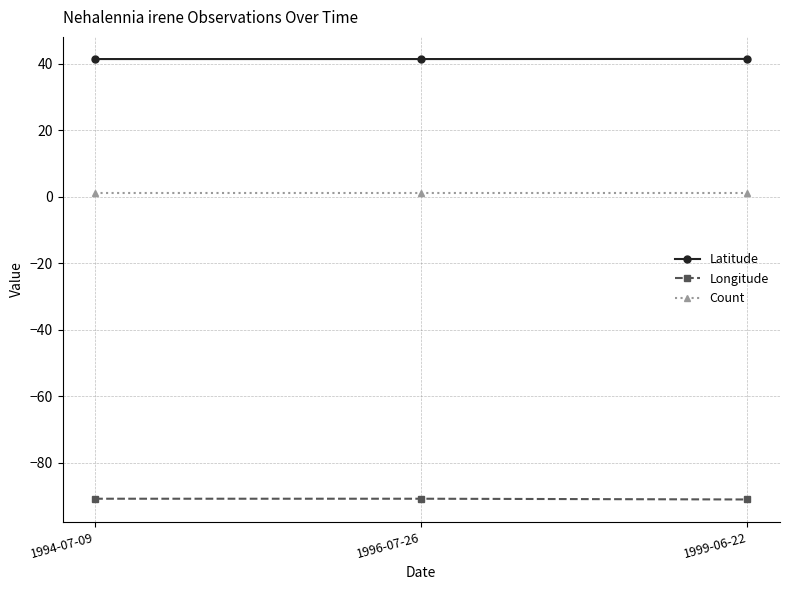

The value of Latitude at 1994-07-09 is 41.4. True or false?

True